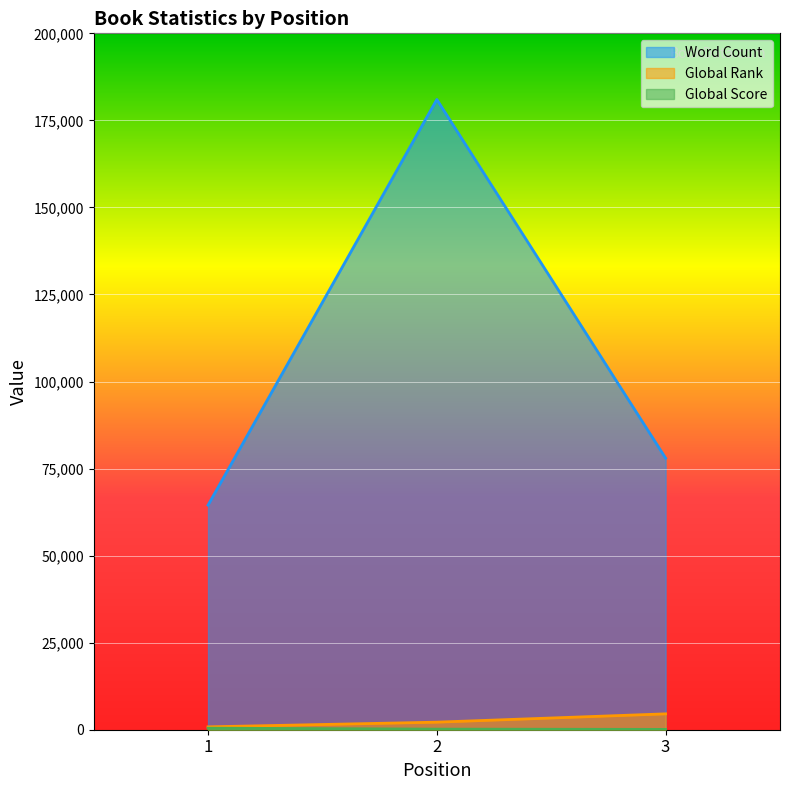

At which label does Global Rank first exceed 2172?

3